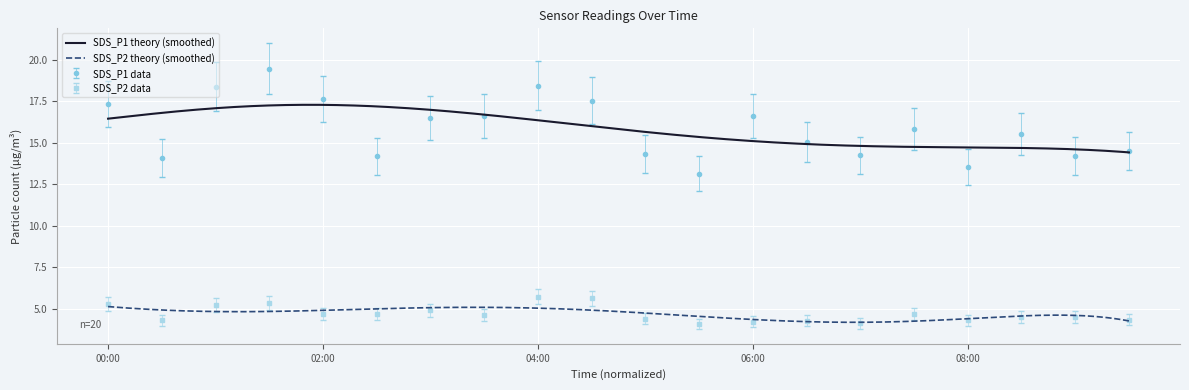

True or false: SDS_P2 has more than 1 points higher than both neighbors.

True